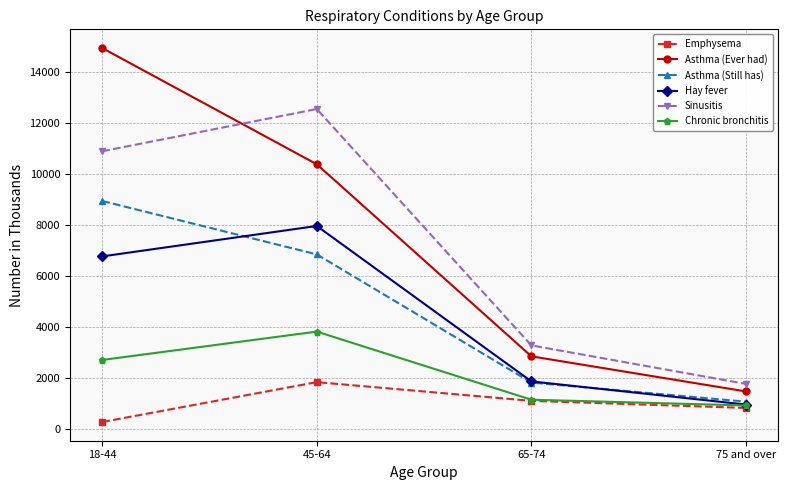

Which category has the lowest value in the Hay fever series?

75 and over